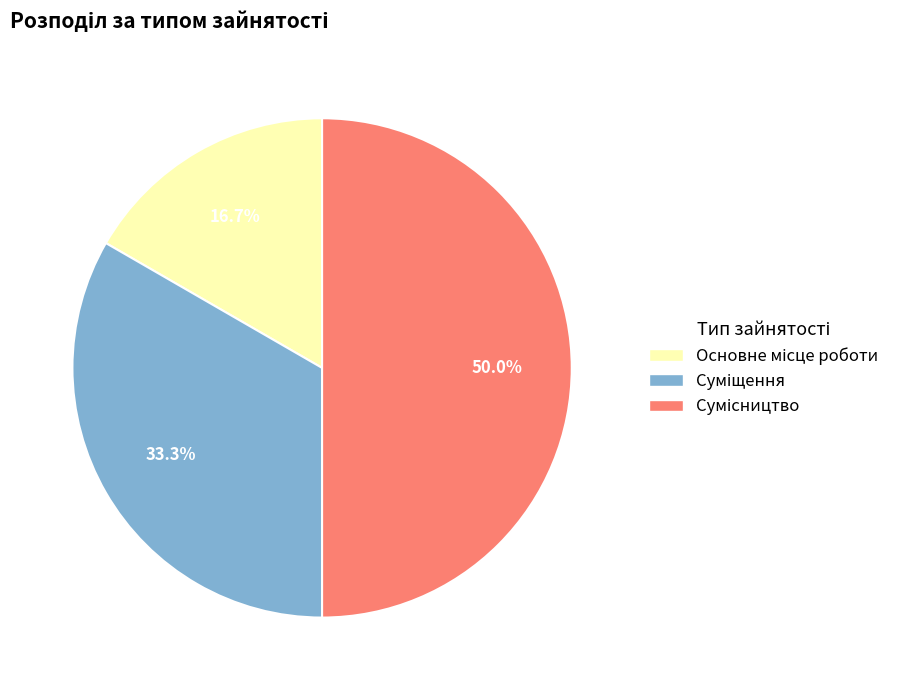

To the nearest percent, what percentage of the pie is Основне місце роботи?

17%